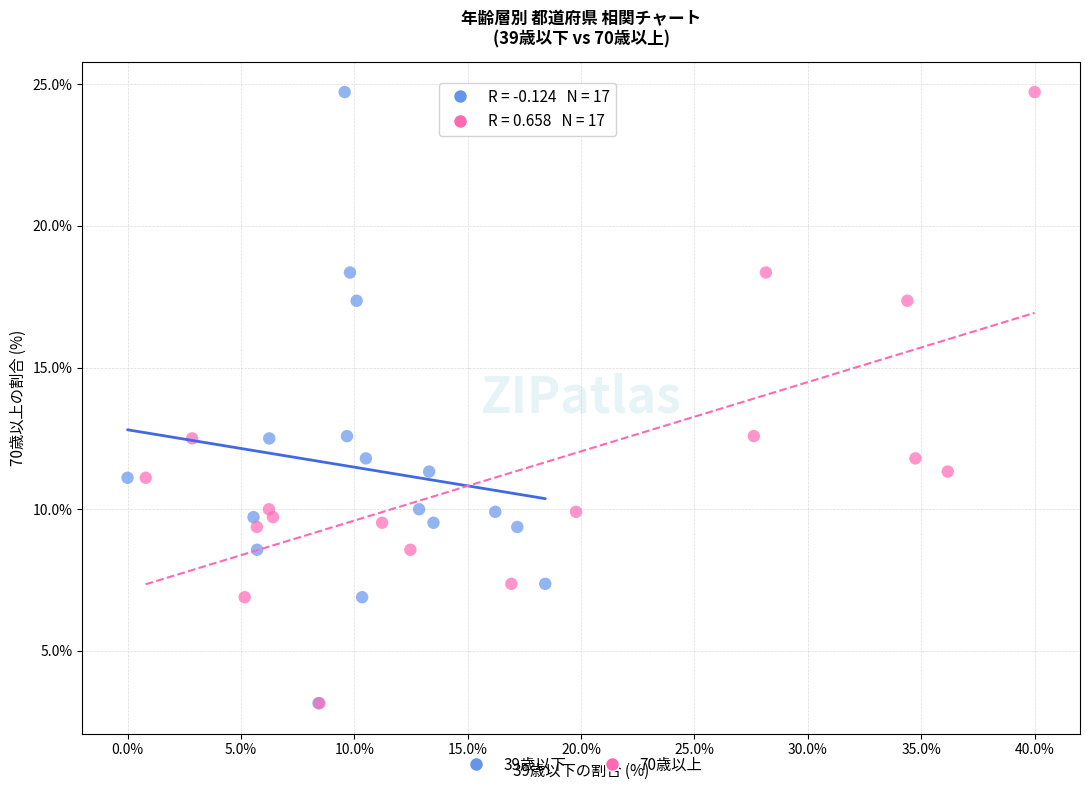

What are all the series names shown in the legend?

39歳以下, 70歳以上